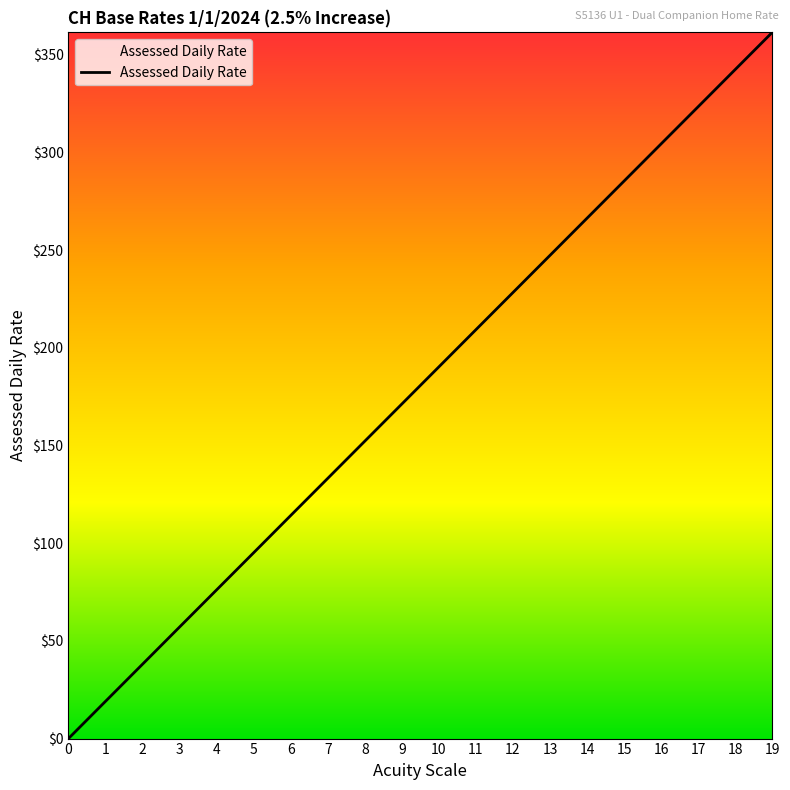

List the labels in order of value, largest first.

19, 18, 17, 16, 15, 14, 13, 12, 11, 10, 9, 8, 7, 6, 5, 4, 3, 2, 1, 0